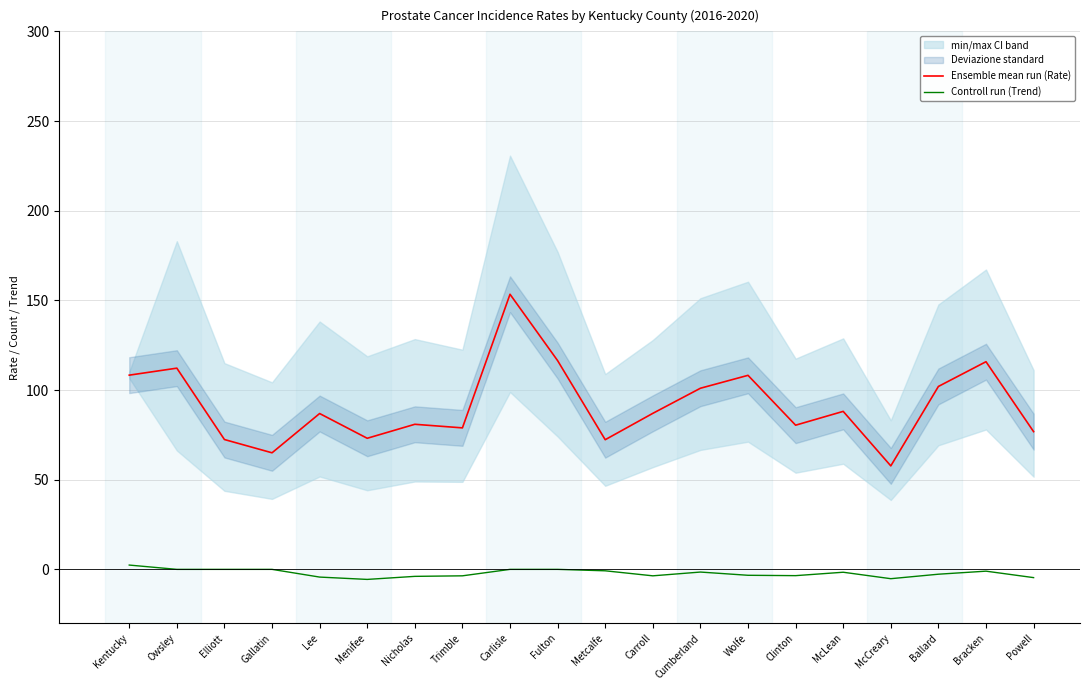

What is the total value across all series at Powell?

72.2